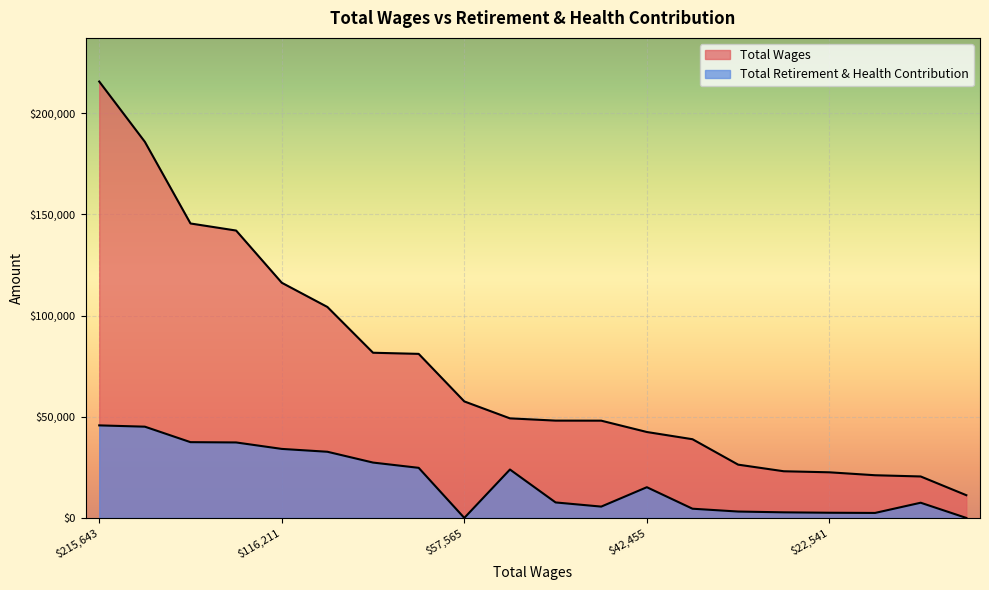

Between 23058 and 20485, which is larger?

23058